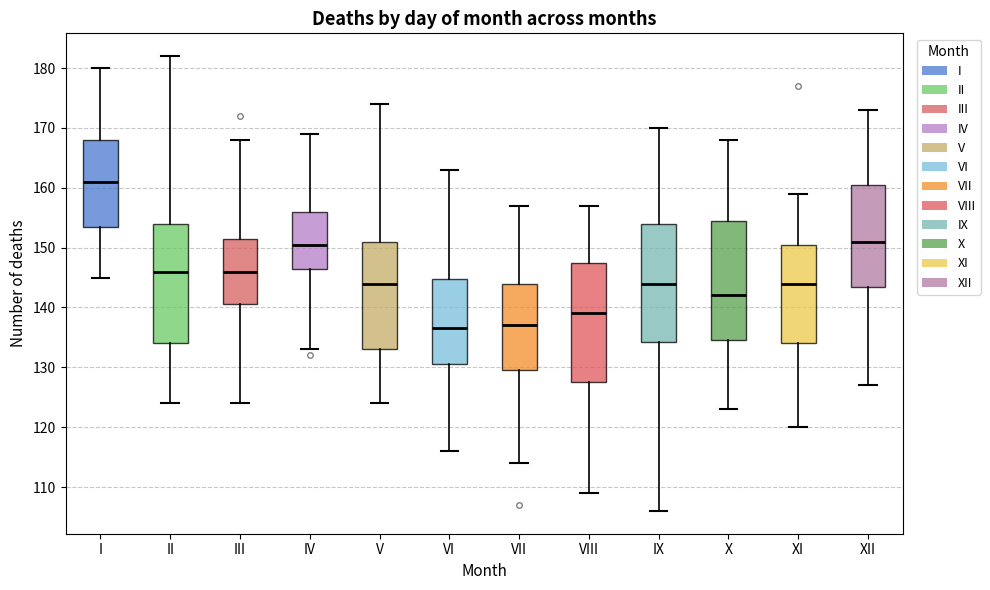

Where is the upper edge of the box for I on the y-axis? The values are not printed on the chart, so give them approximately, as read against the axis.

168